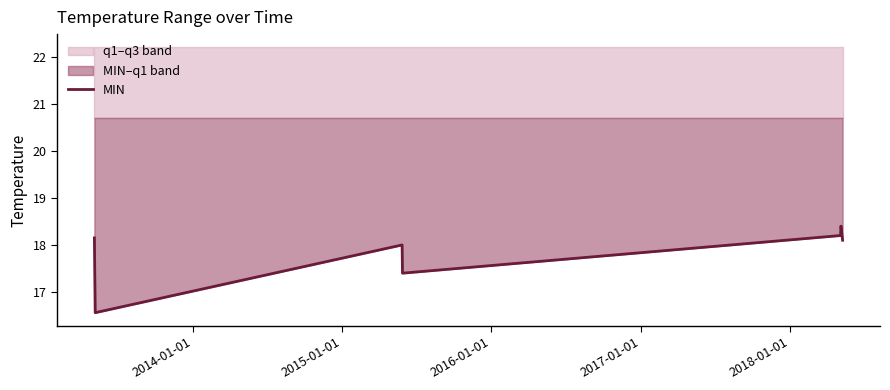

How many interior local valleys (lower than both neighbors) does the data have?

2